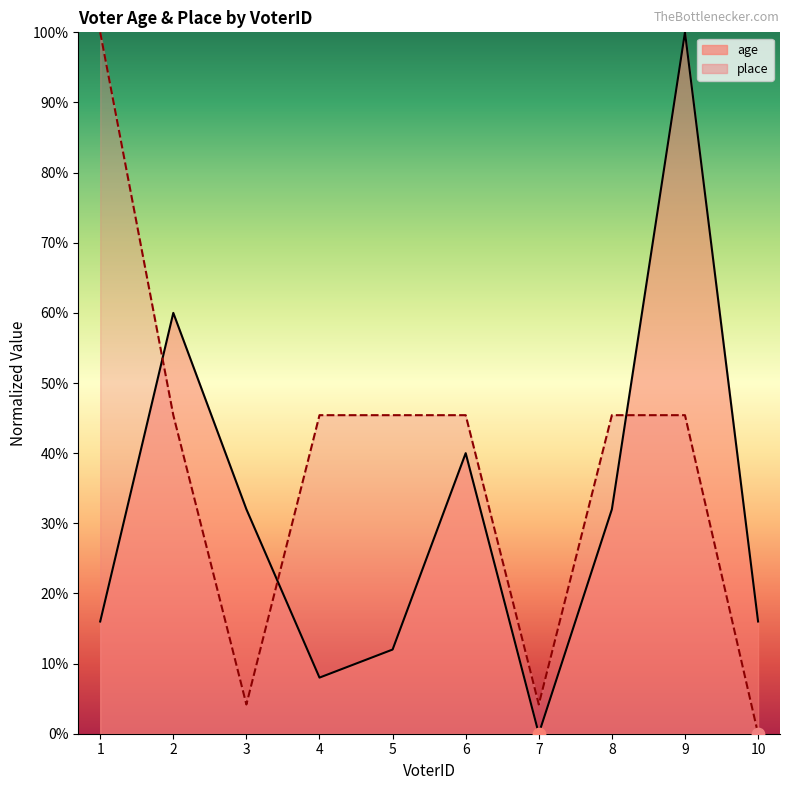

At how many categories does at least one series exceed 16?

8